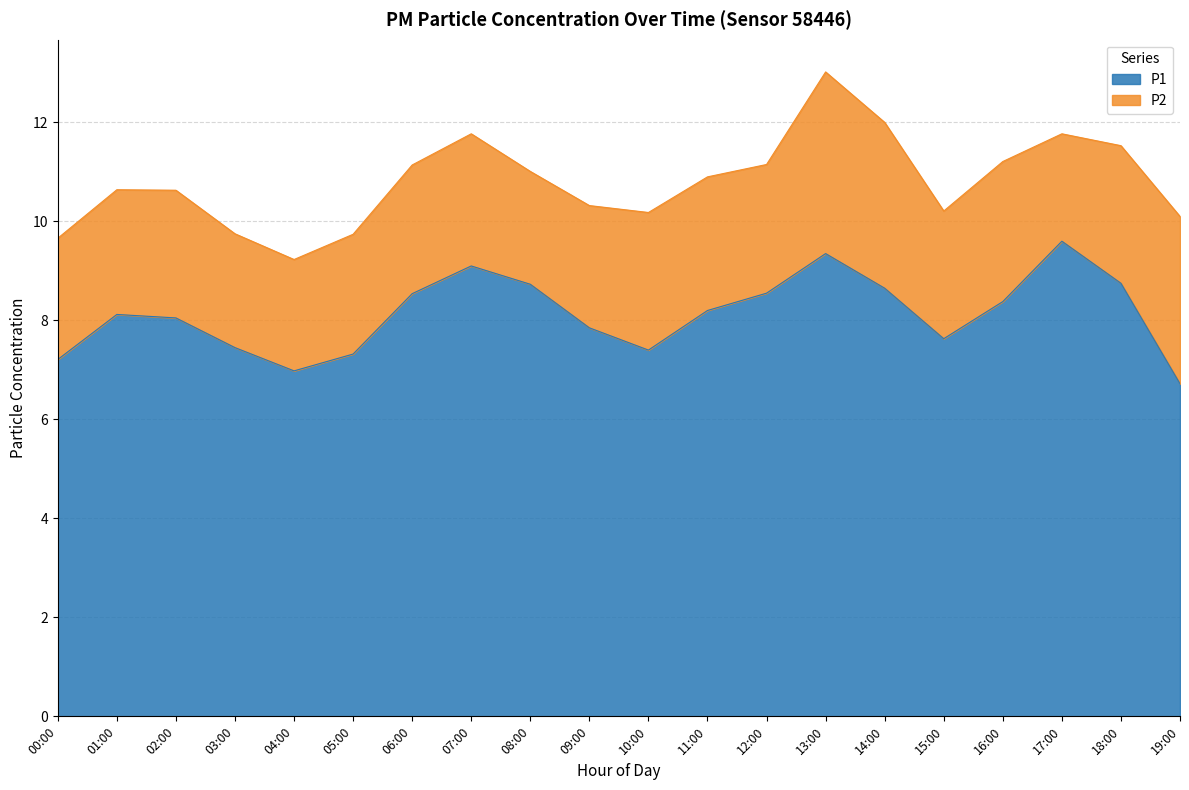

What position from the right is 18:00?

2